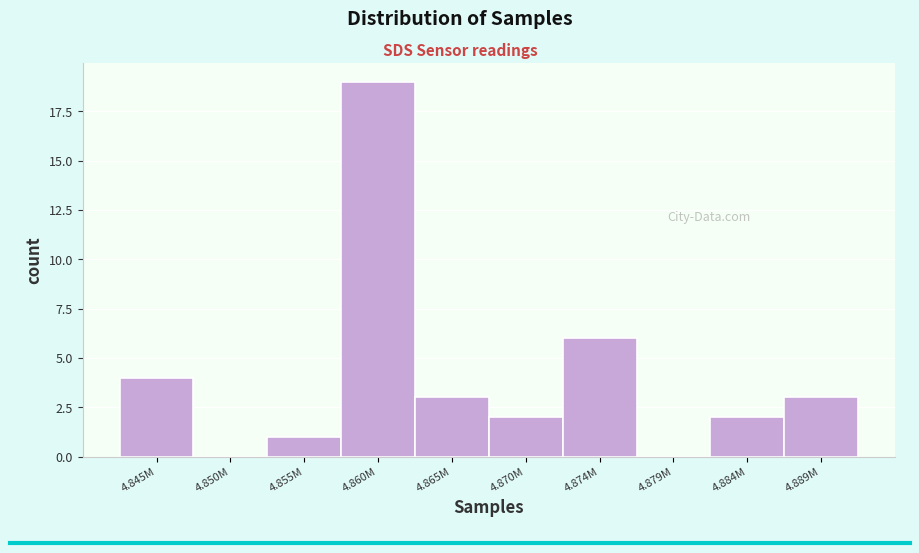

Reading left to right, extract all data points from this chart.

4.845M=4	4.850M=0	4.855M=1	4.860M=19	4.865M=3	4.870M=2	4.874M=6	4.879M=0	4.884M=2	4.889M=3